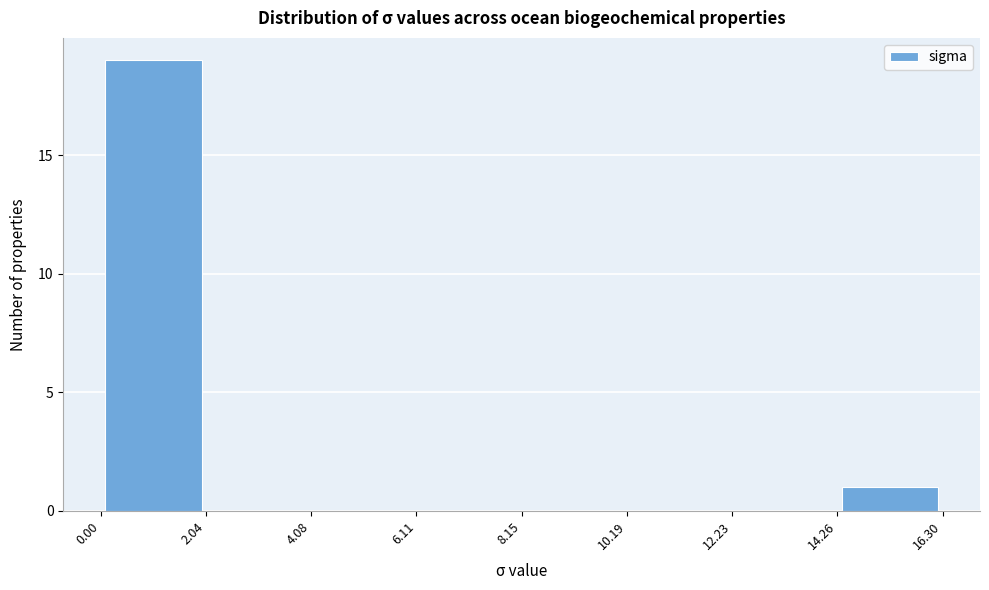

Reading left to right, transcribe this chart: for each bar, give the range it covers on the x-axis and its height. The values are not printed on the chart, so give them approximately, as read against the axis.

0.00 to 2.04: 19
2.04 to 4.08: 0
4.08 to 6.11: 0
6.11 to 8.15: 0
8.15 to 10.19: 0
10.19 to 12.23: 0
12.23 to 14.26: 0
14.26 to 16.30: 1